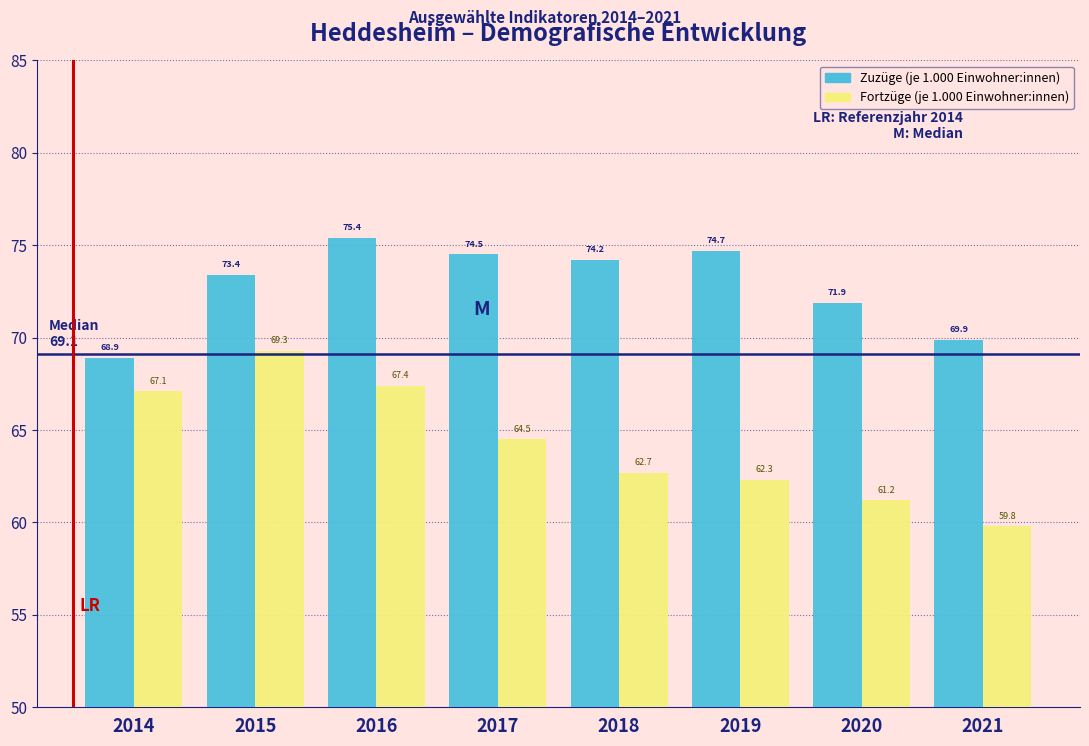

Reading left to right, list all the values displayed in this chart.

Zuzüge (je 1.000 Einwohner:innen): 68.9	73.4	75.4	74.5	74.2	74.7	71.9	69.9
Fortzüge (je 1.000 Einwohner:innen): 67.1	69.3	67.4	64.5	62.7	62.3	61.2	59.8